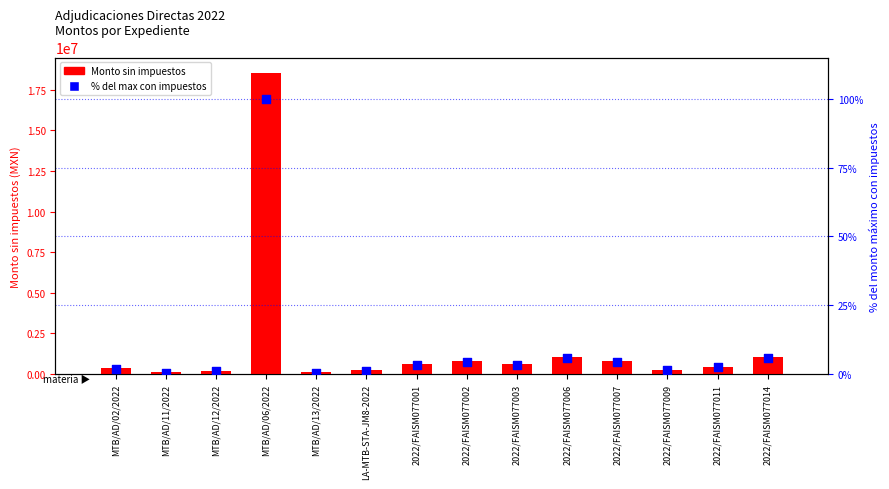

At how many categories does at least one series exceed 12188188?

1